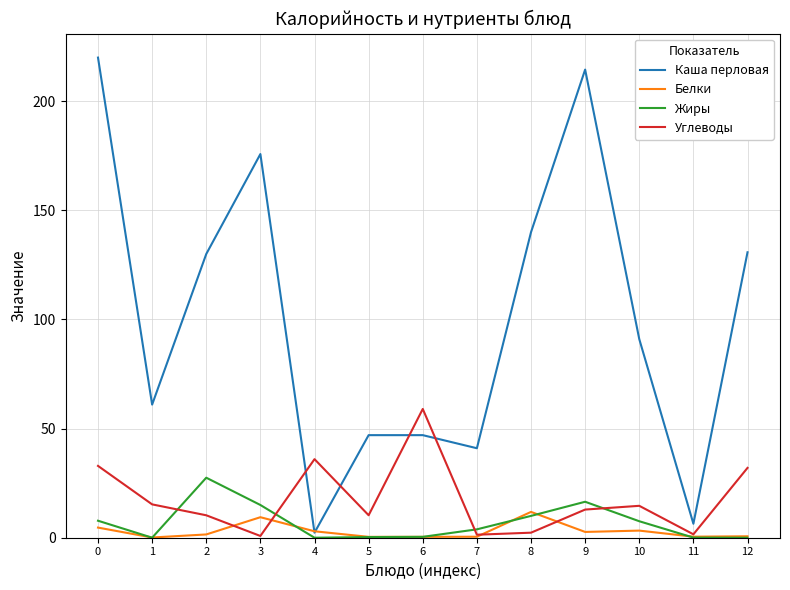

True or false: Каша перловая and Жиры intersect in this chart.

False